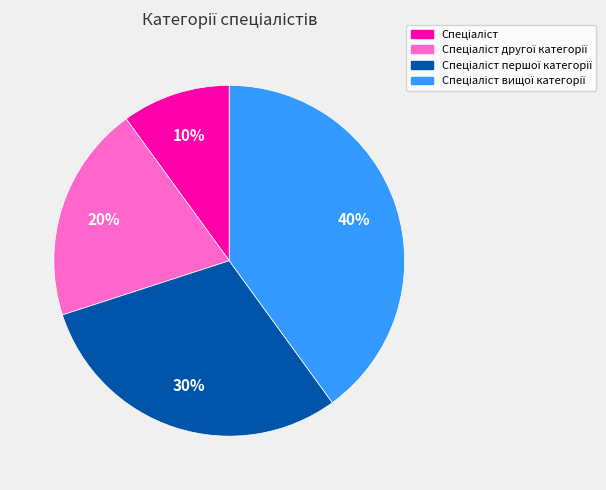

To the nearest percent, what is the difference between the largest and smallest slice percentages?

30%